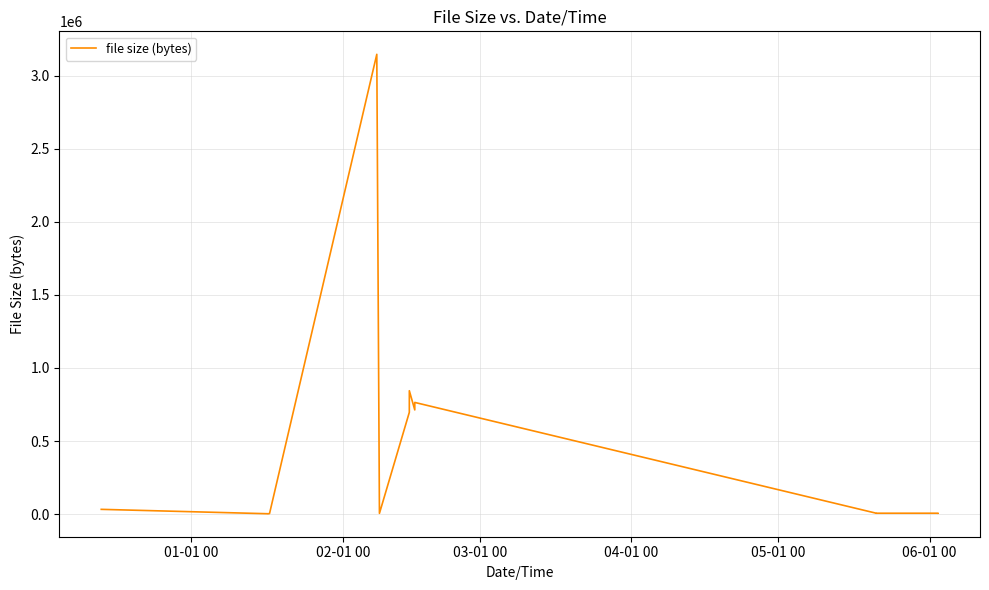

What is the label of the 1st point from the left?

01-01 00